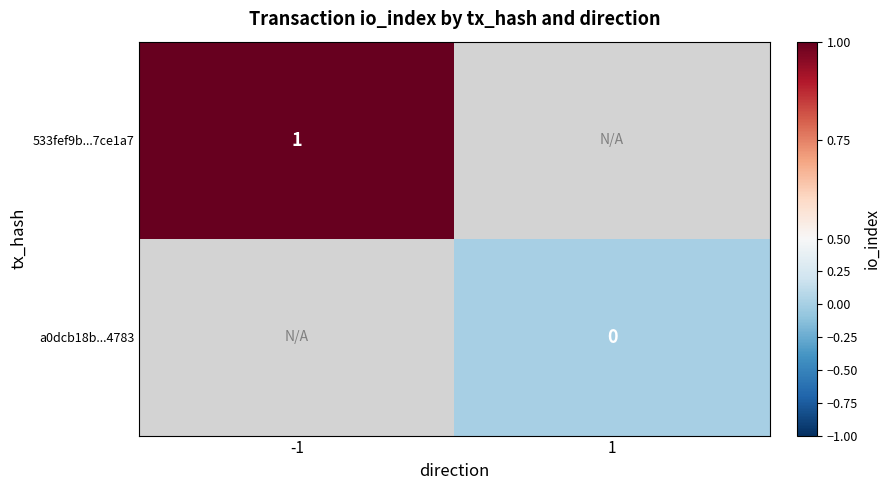

Count the number of categories in the chart.

2